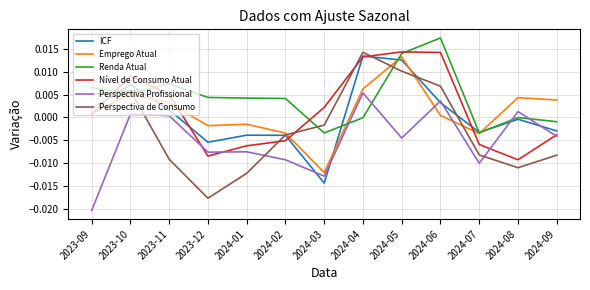

At which label is Perspectiva de Consumo closest to 0?

2024-03